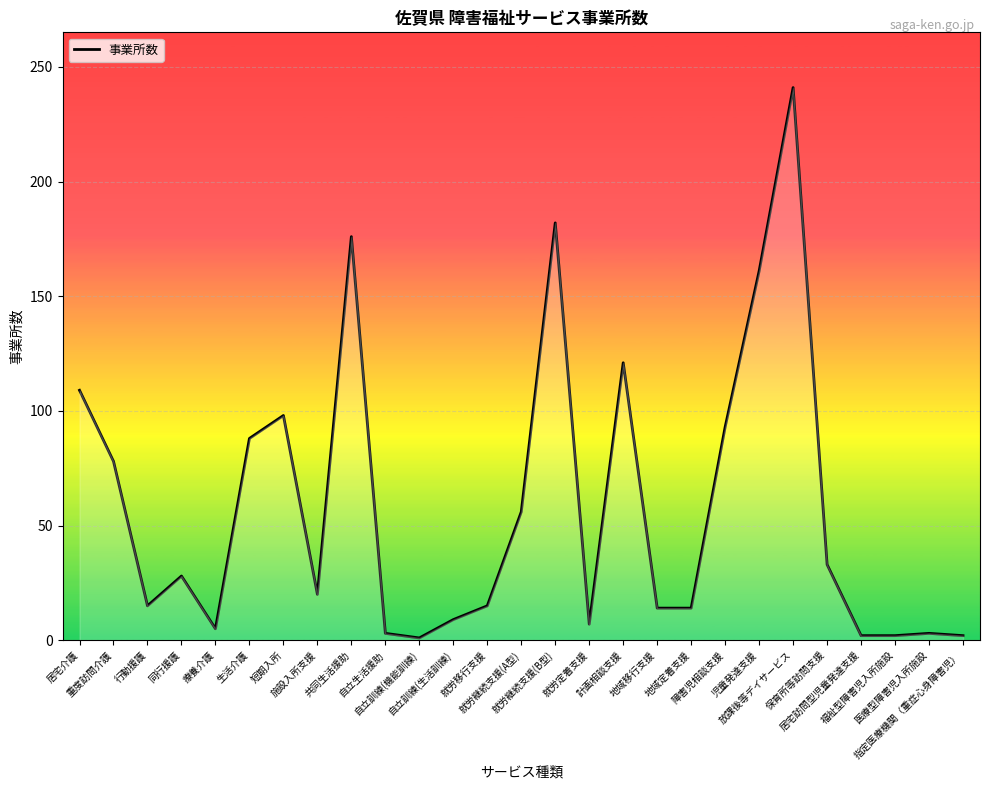

Where is the data nearest to the value 121?

計画相談支援